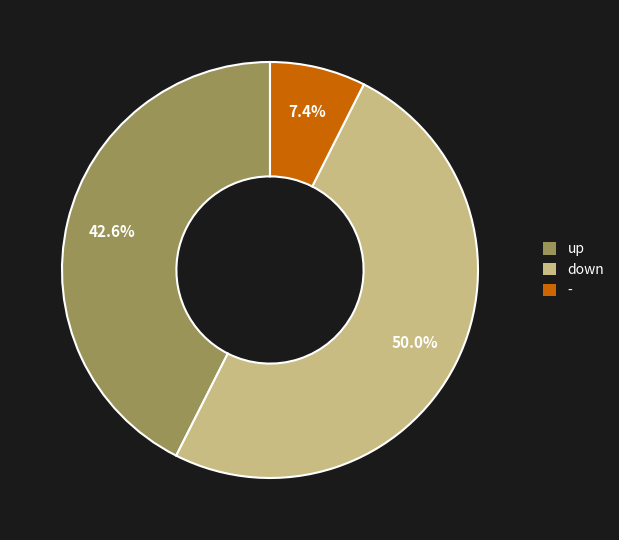

To the nearest percent, what portion does down represent?

50%